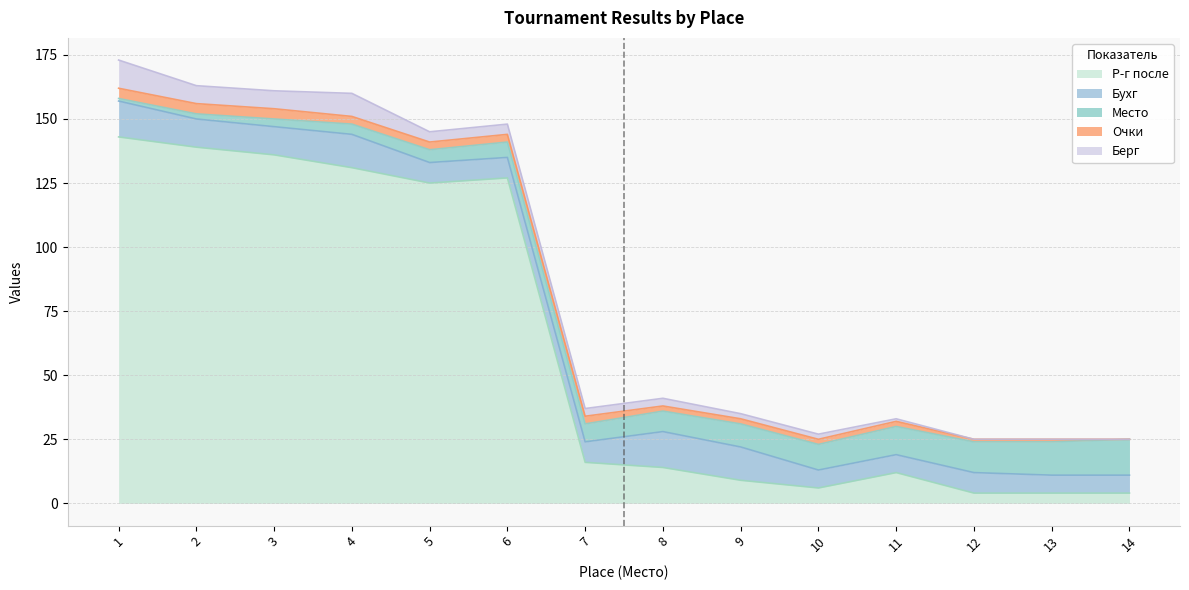

Which series has the widest spread of values?

Р-г после